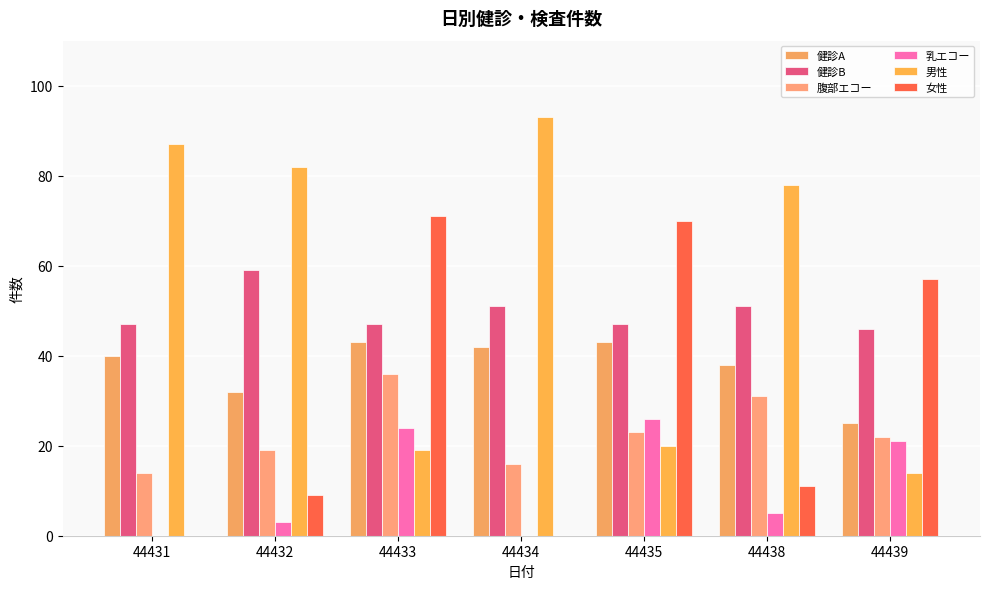

What are all the series names shown in the legend?

健診A, 健診B, 腹部エコー, 乳エコー, 男性, 女性